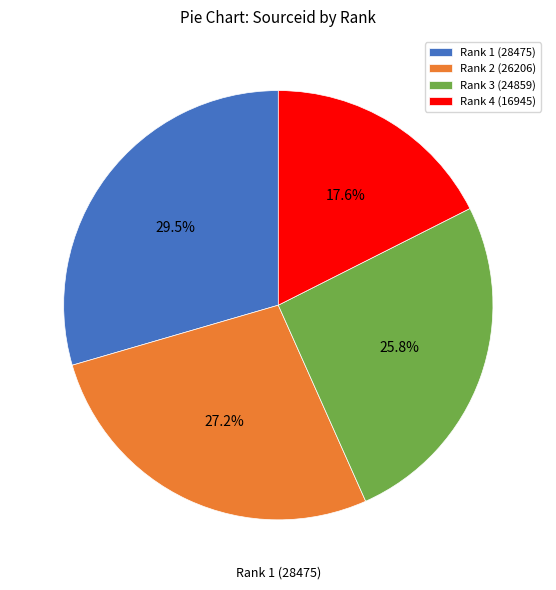

How many segments does this pie chart have?

4